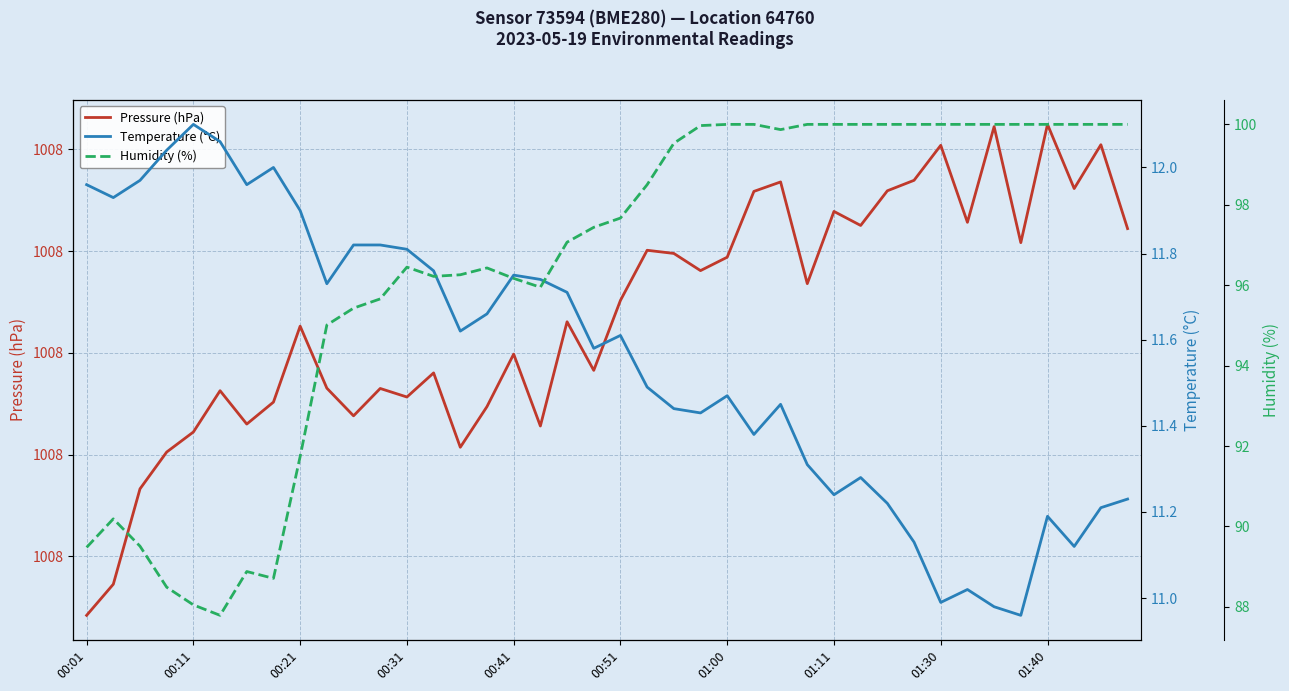

Which has a higher value, 24 or 31?

31